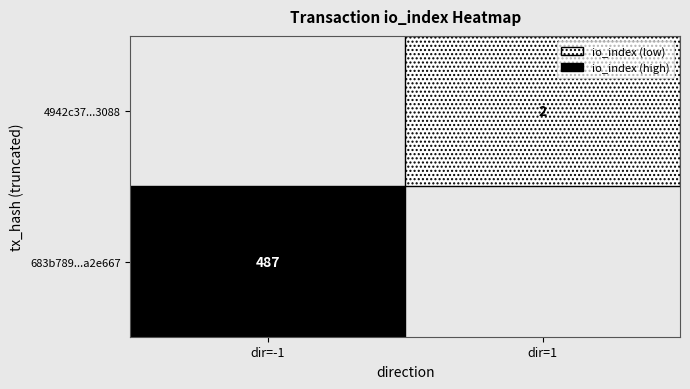

The value of 683b789...a2e667 at dir=-1 is 487. True or false?

True